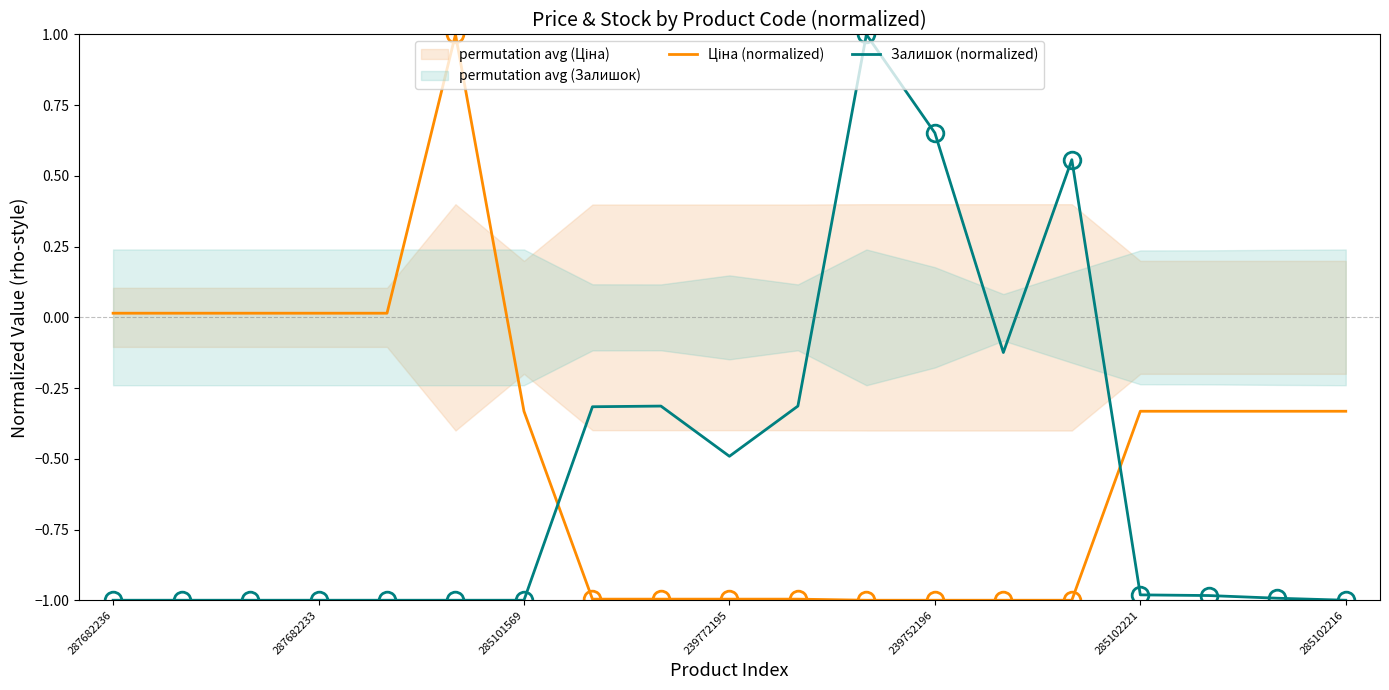

Which series has the largest total across all categories?

Ціна (normalized)